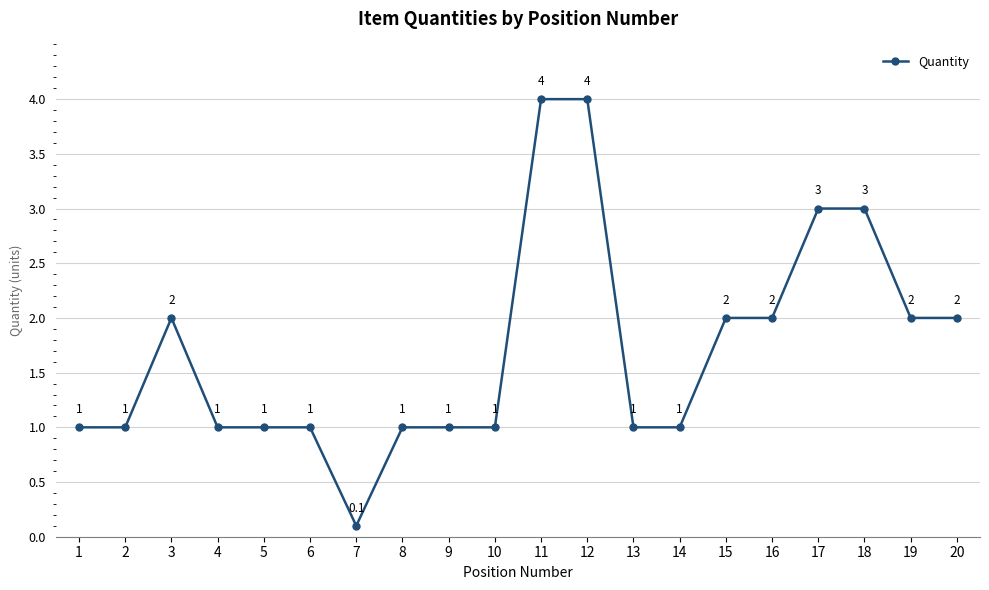

Is it true that the value at 13 is 1.0?

True